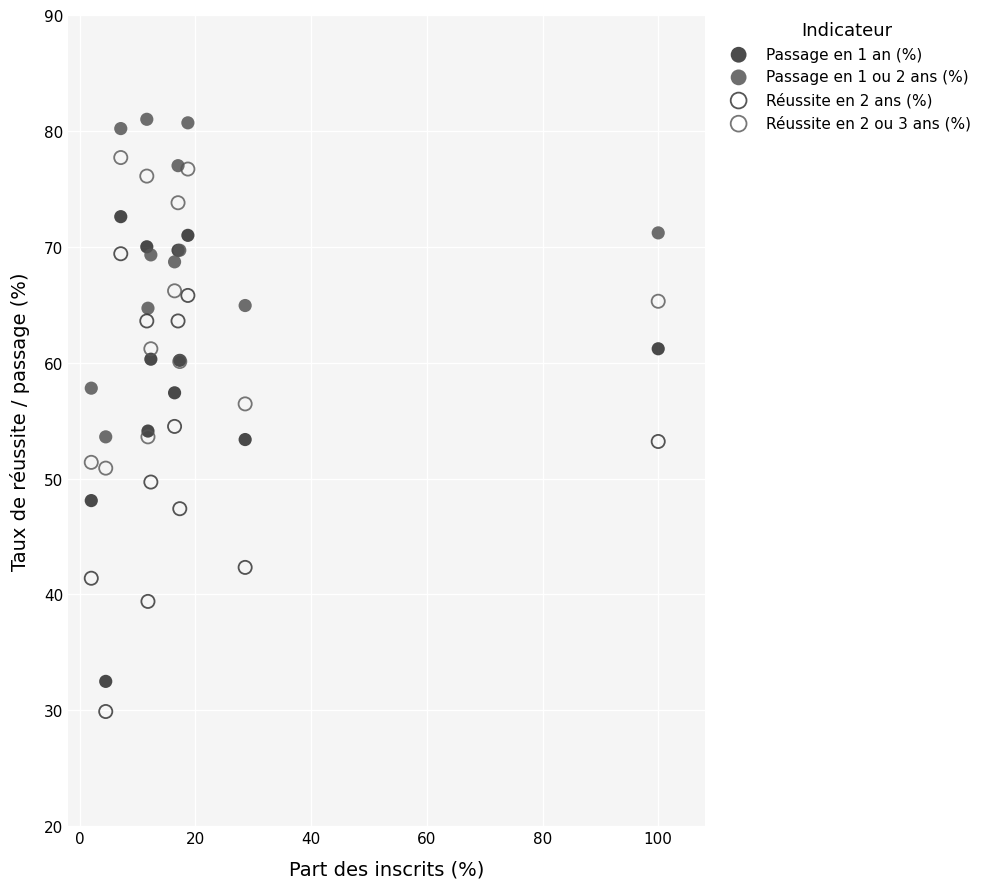

Which series reaches the minimum Y coordinate?

Réussite en 2 ans (%)